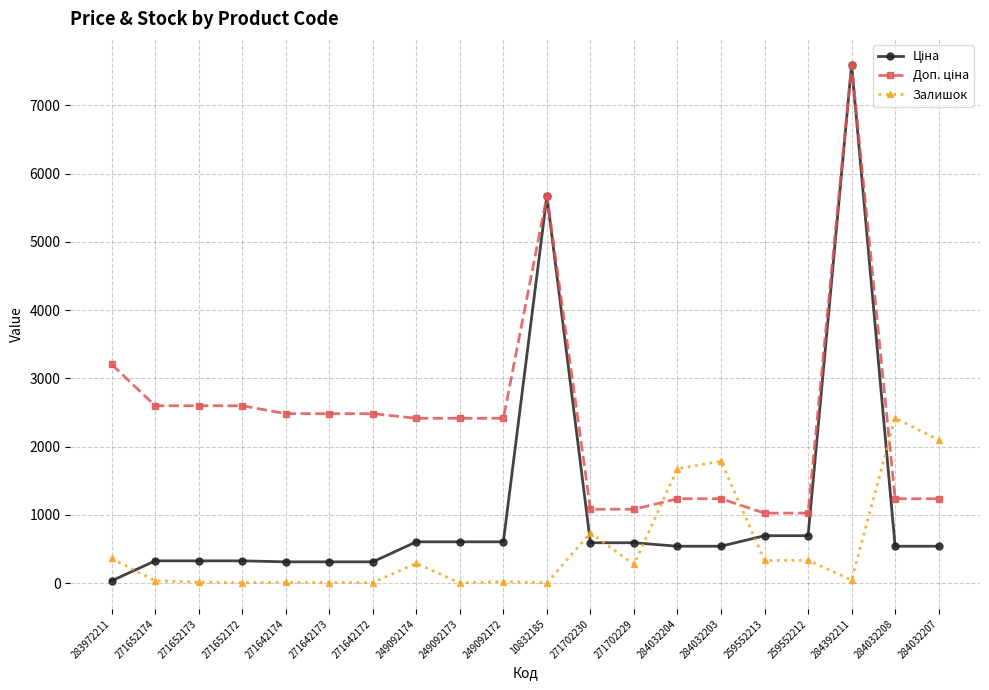

True or false: Залишок has more than 2 points higher than both neighbors.

True